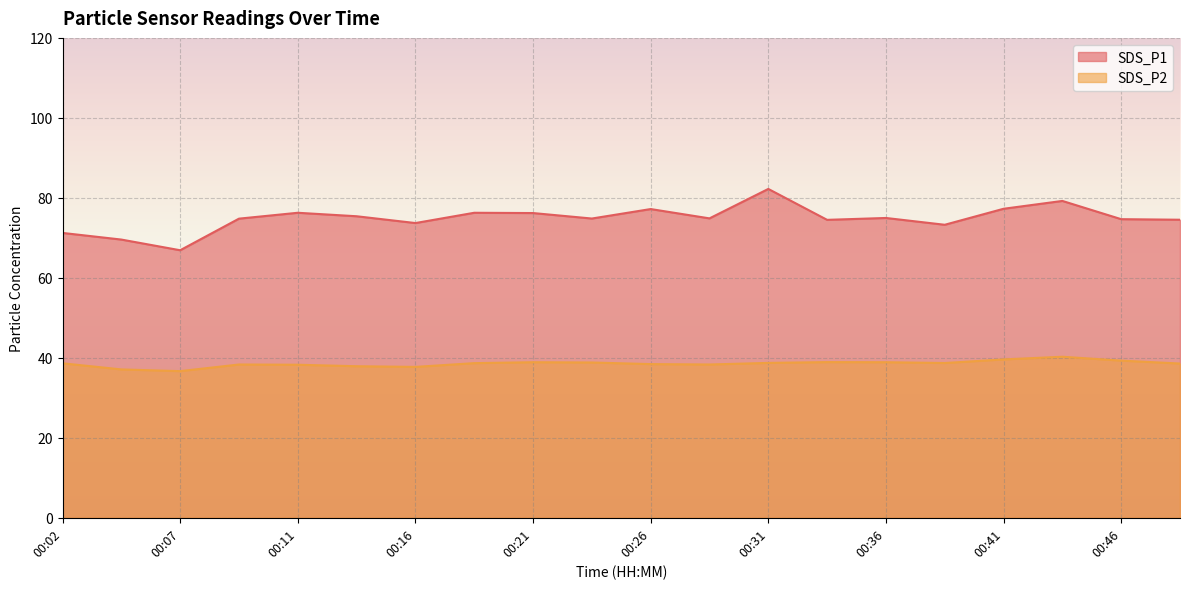

At how many categories does at least one series exceed 57?

20